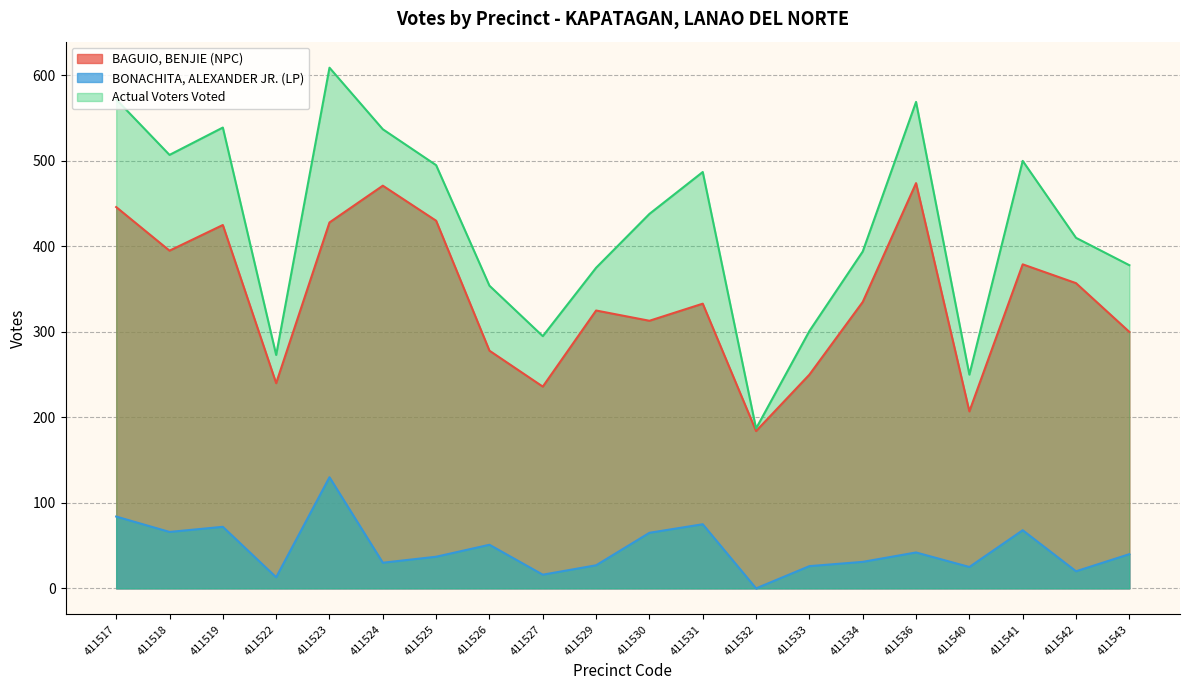

At which category does the chart reach its peak across all series?

411523